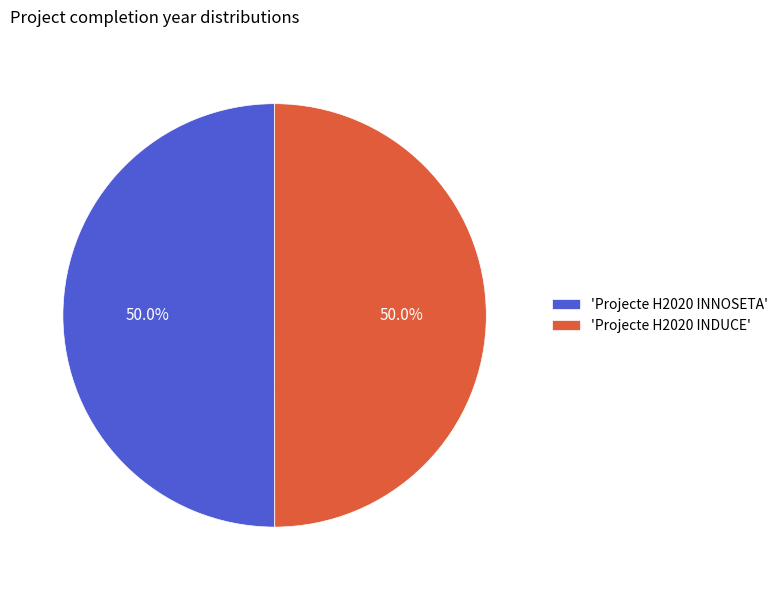

Combined, what portion of the pie is 'Projecte H2020 INDUCE' and 'Projecte H2020 INNOSETA'?

100.0%